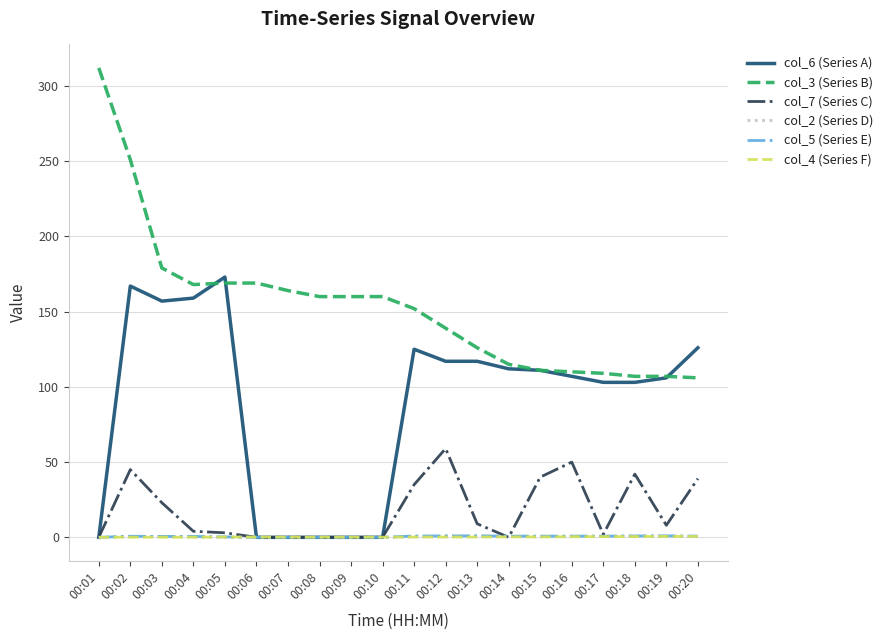

How many categories are shown in the chart?

20